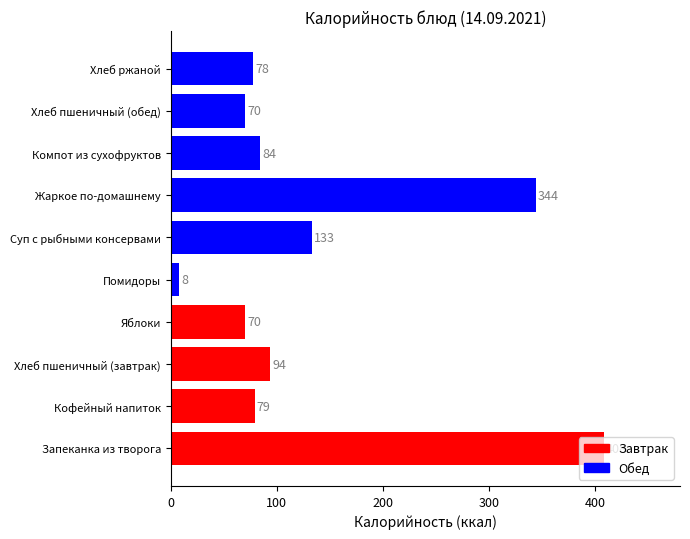

What is the average value?

137